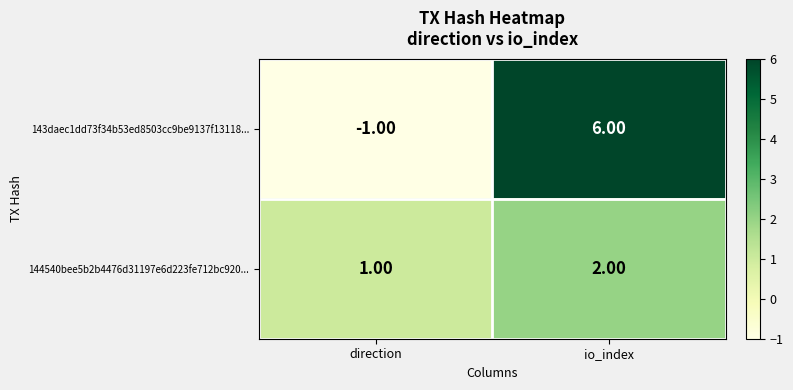

Which label corresponds to the smallest value in the chart?

direction